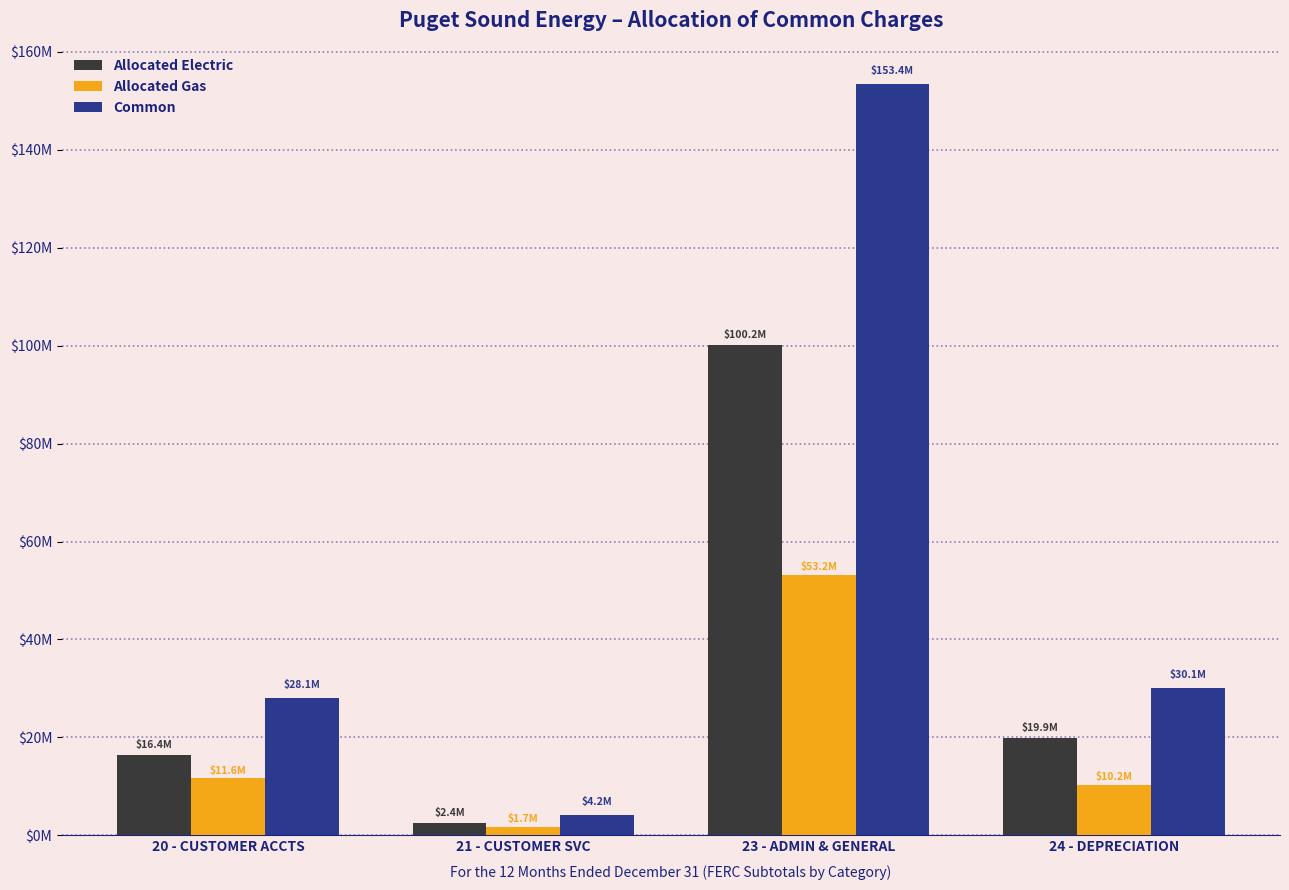

Which series has the largest range (max minus min)?

Common